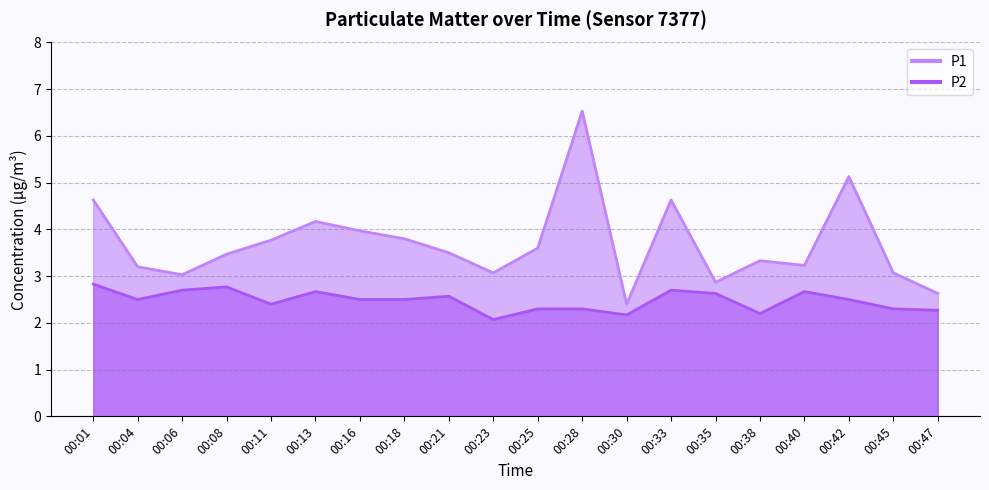

What is the total value across all series at 00:04?

5.7